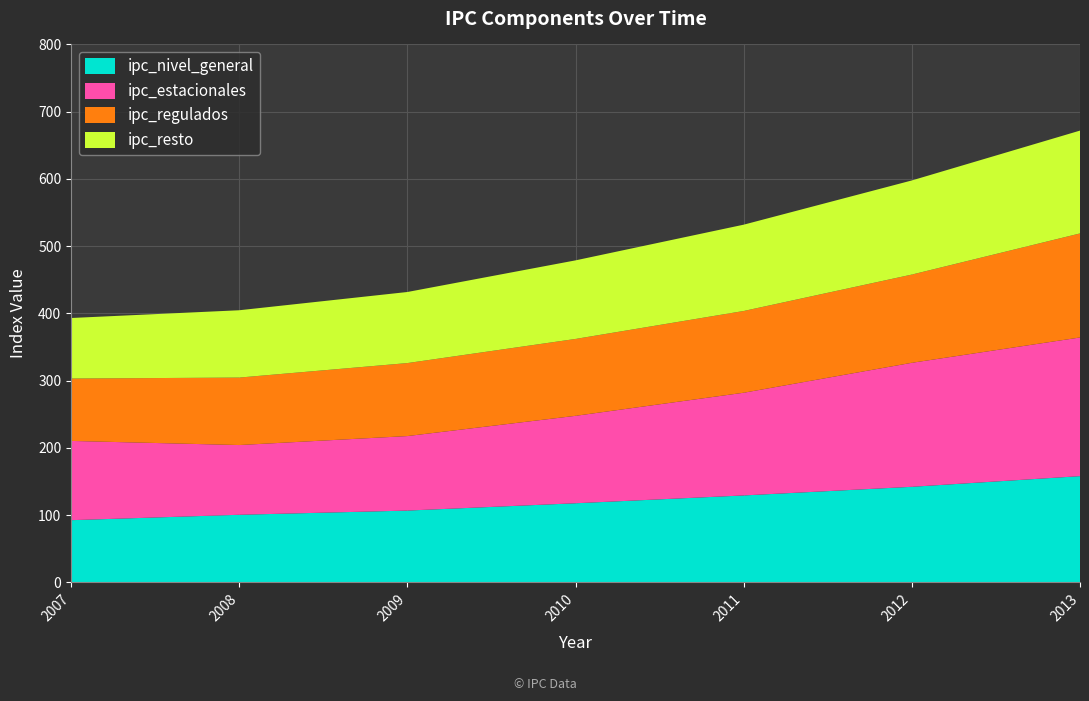

Reading left to right, list all the values displayed in this chart.

ipc_nivel_general: 92.5	100.5	106.7	117.6	129.3	142.1	158.0
ipc_estacionales: 117.9	103.7	110.8	130.0	152.7	184.4	206.2
ipc_regulados: 92.8	100.3	108.5	114.3	121.6	131.2	154.7
ipc_resto: 90.0	100.1	105.7	116.9	128.4	140.0	152.9